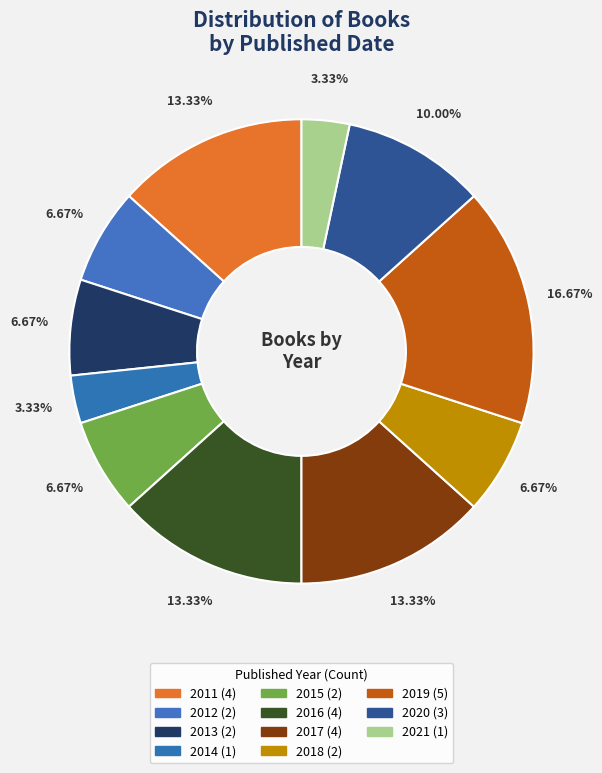

Rank the categories by value from highest to lowest.

2019, 2011, 2016, 2017, 2020, 2012, 2013, 2015, 2018, 2014, 2021